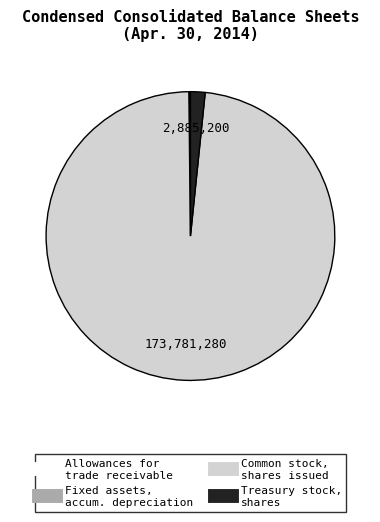

Is there a majority slice in this chart?

Yes